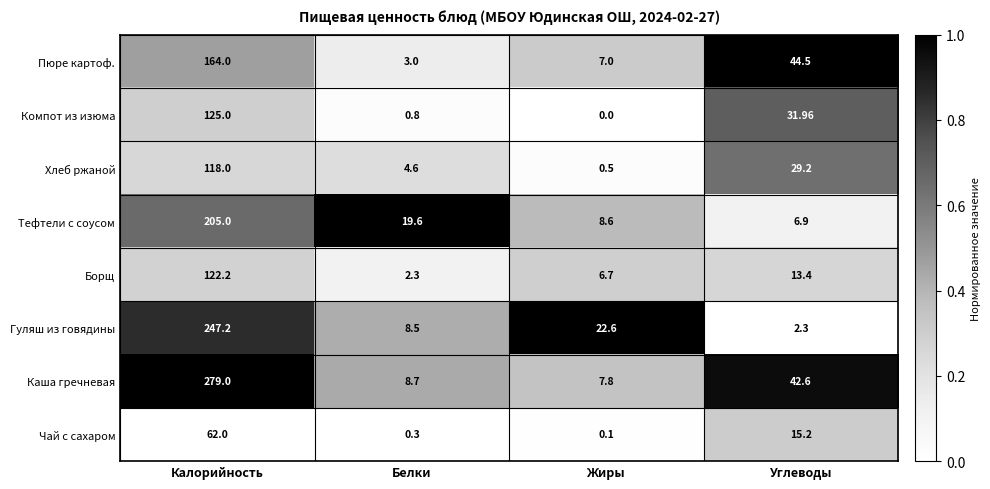

At which label is Пюре картоф. closest to 83?

Углеводы